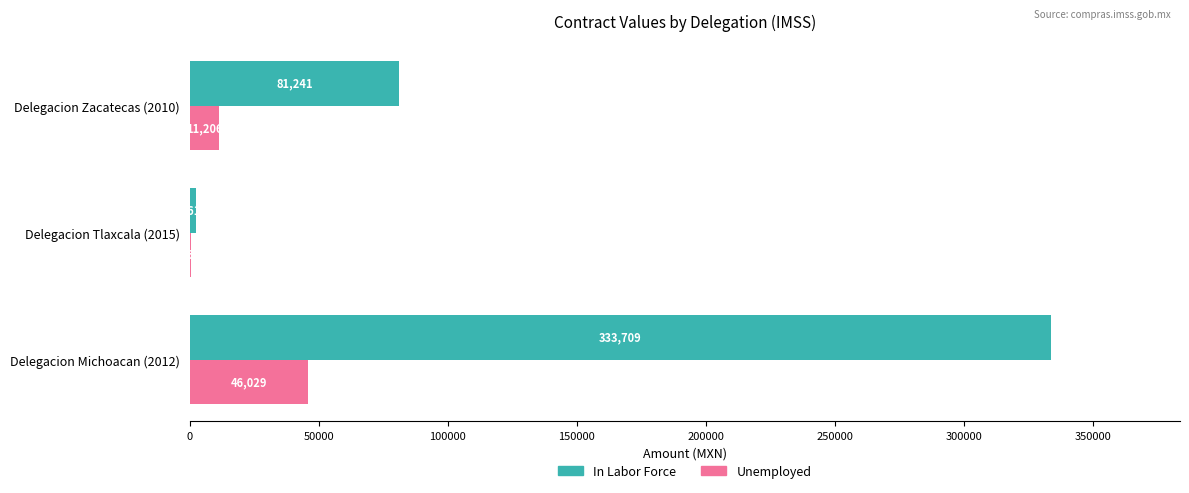

What is the highest value of the In Labor Force series?

333708.8